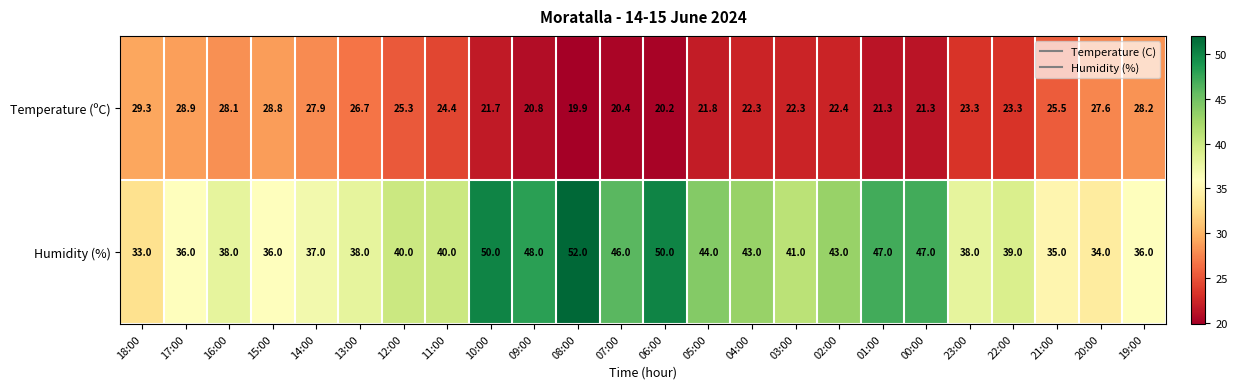

Read the Temperature (ºC) value at 18:00.

29.3